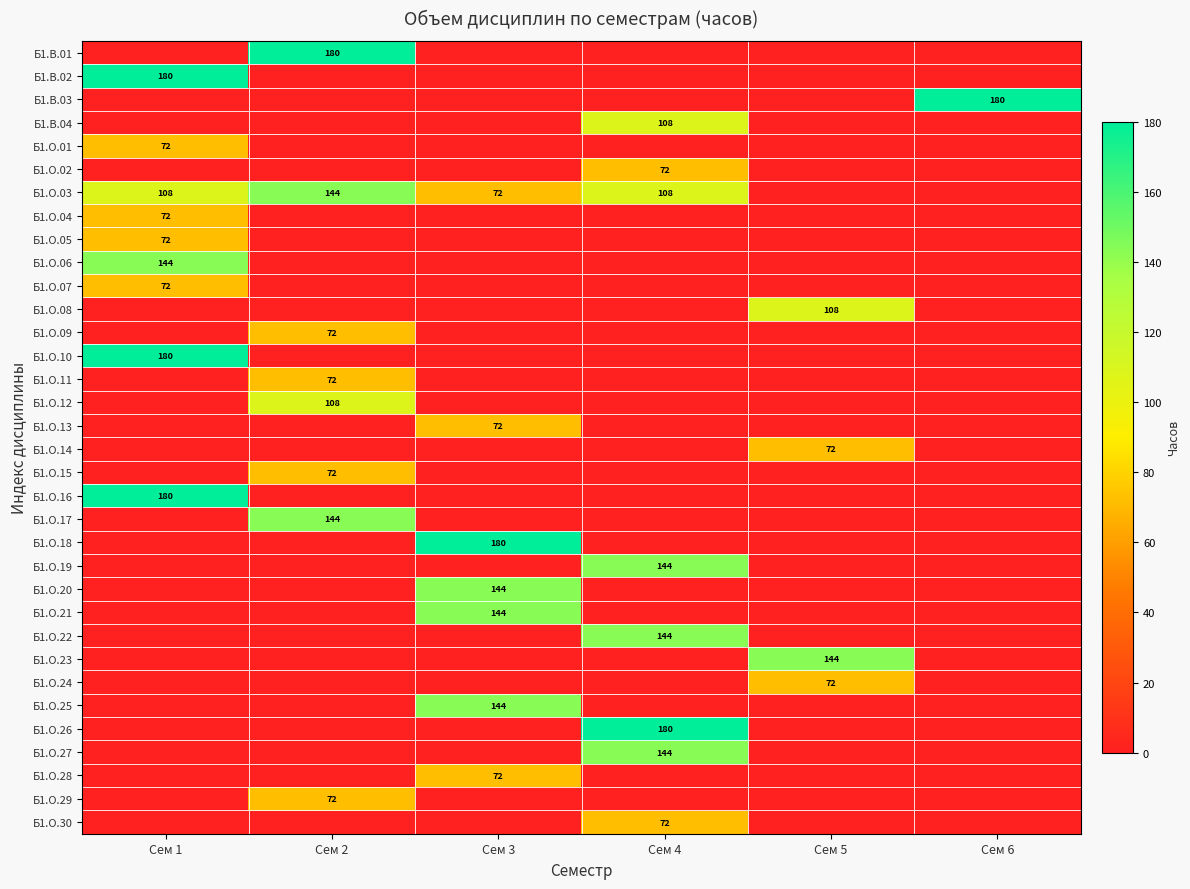

The value of Б1.О.11 at Сем 2 is 109. True or false?

False